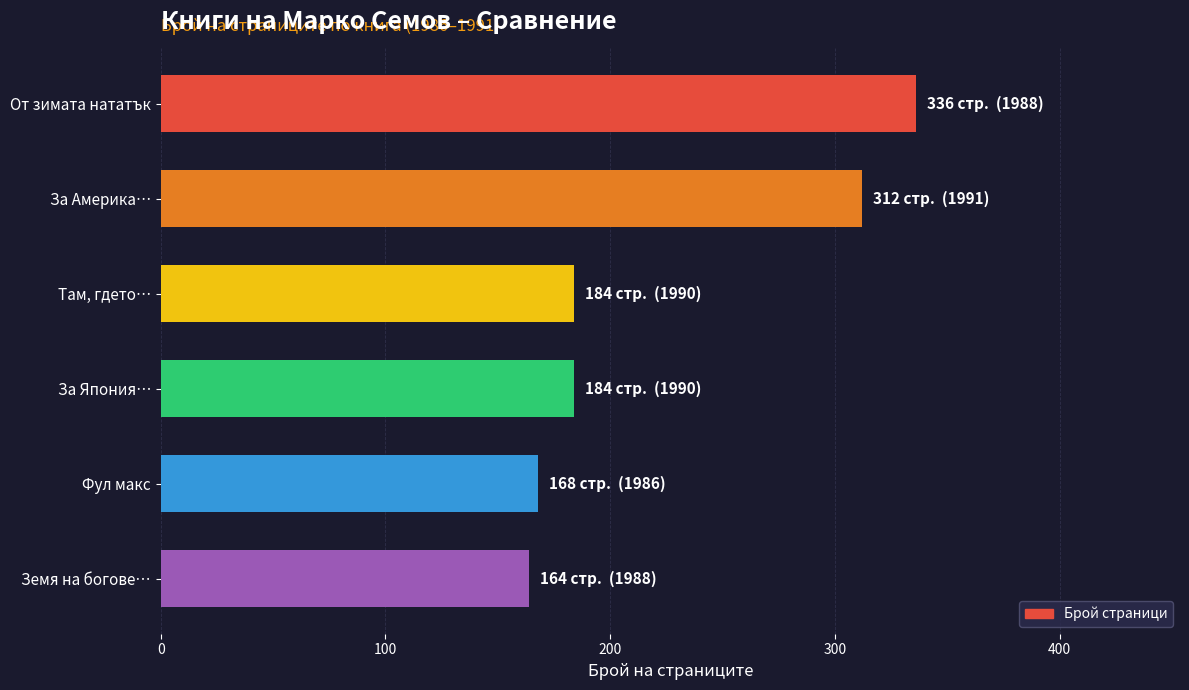

What is the greatest value displayed?

336